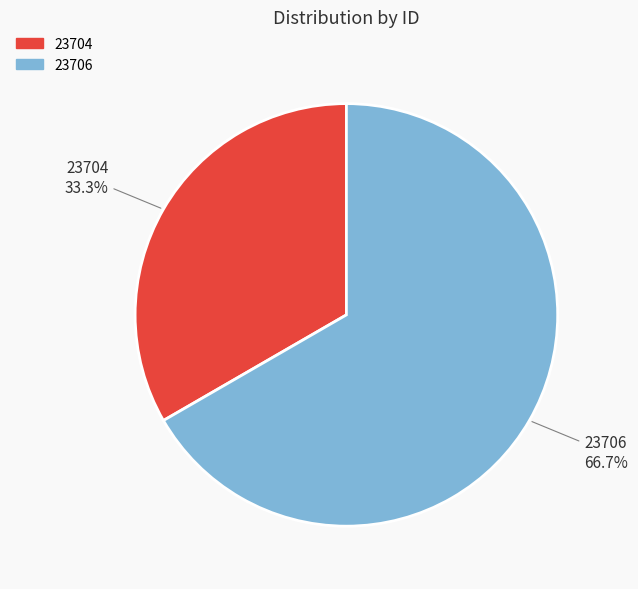

The 23704 slice represents 42% of the pie. True or false?

False